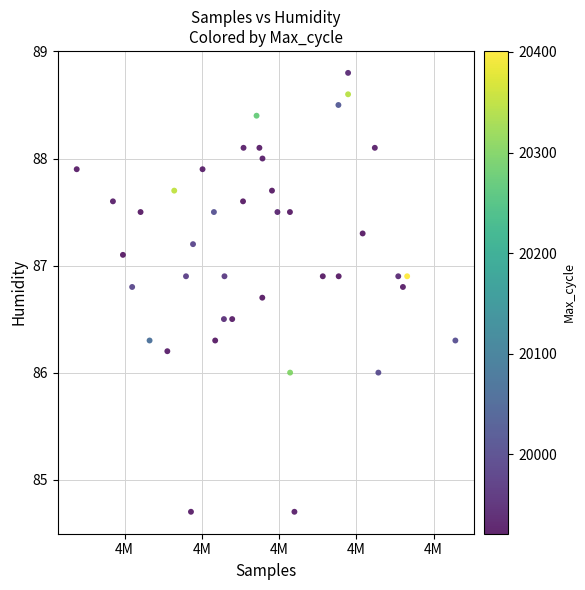

What is the range of Y values (max minus min)?

4.1